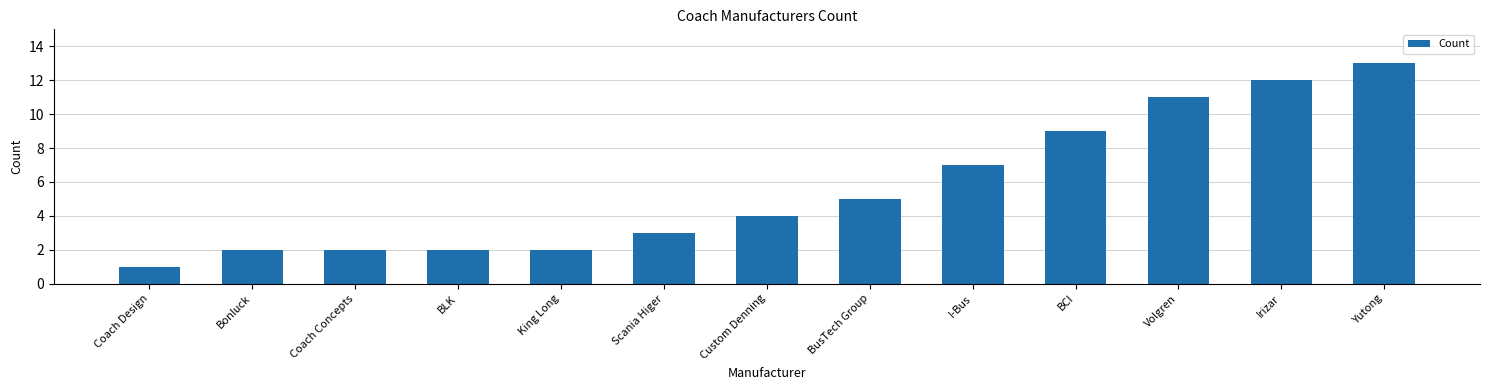

Which label corresponds to the smallest value in the chart?

Coach Design